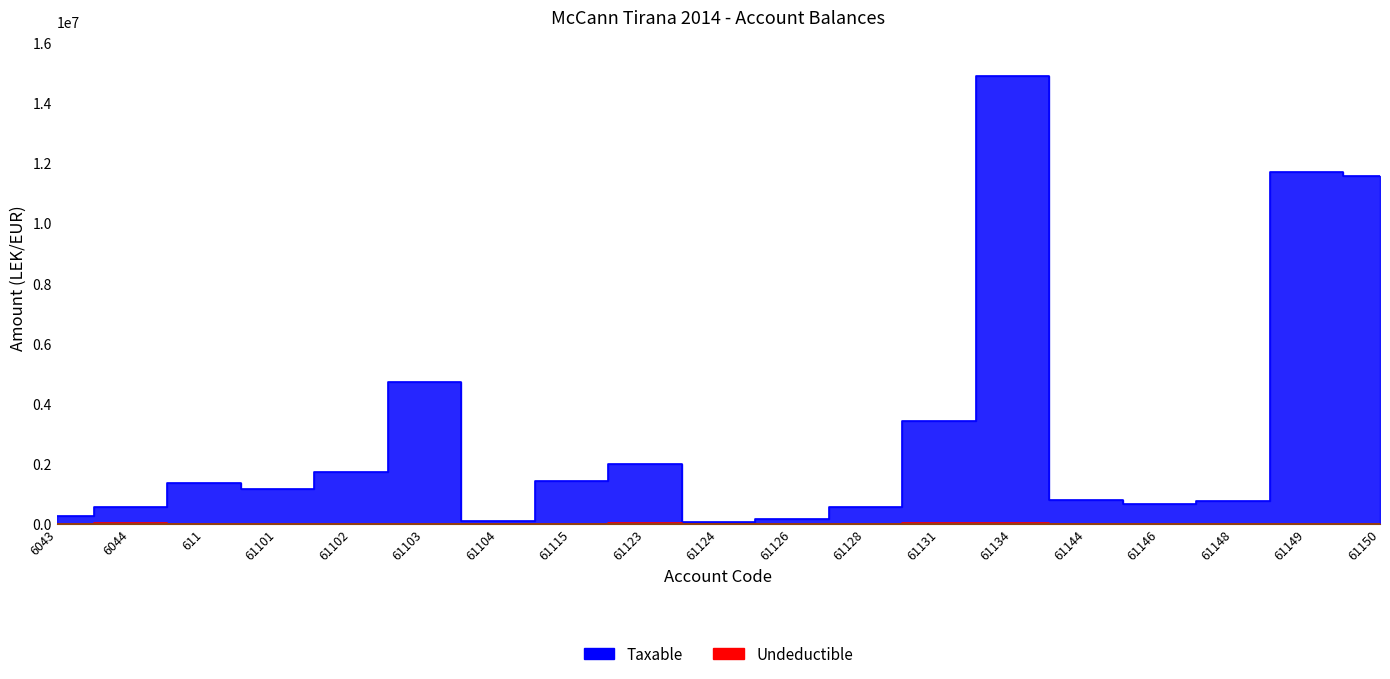

What position from the right is 61134?

6